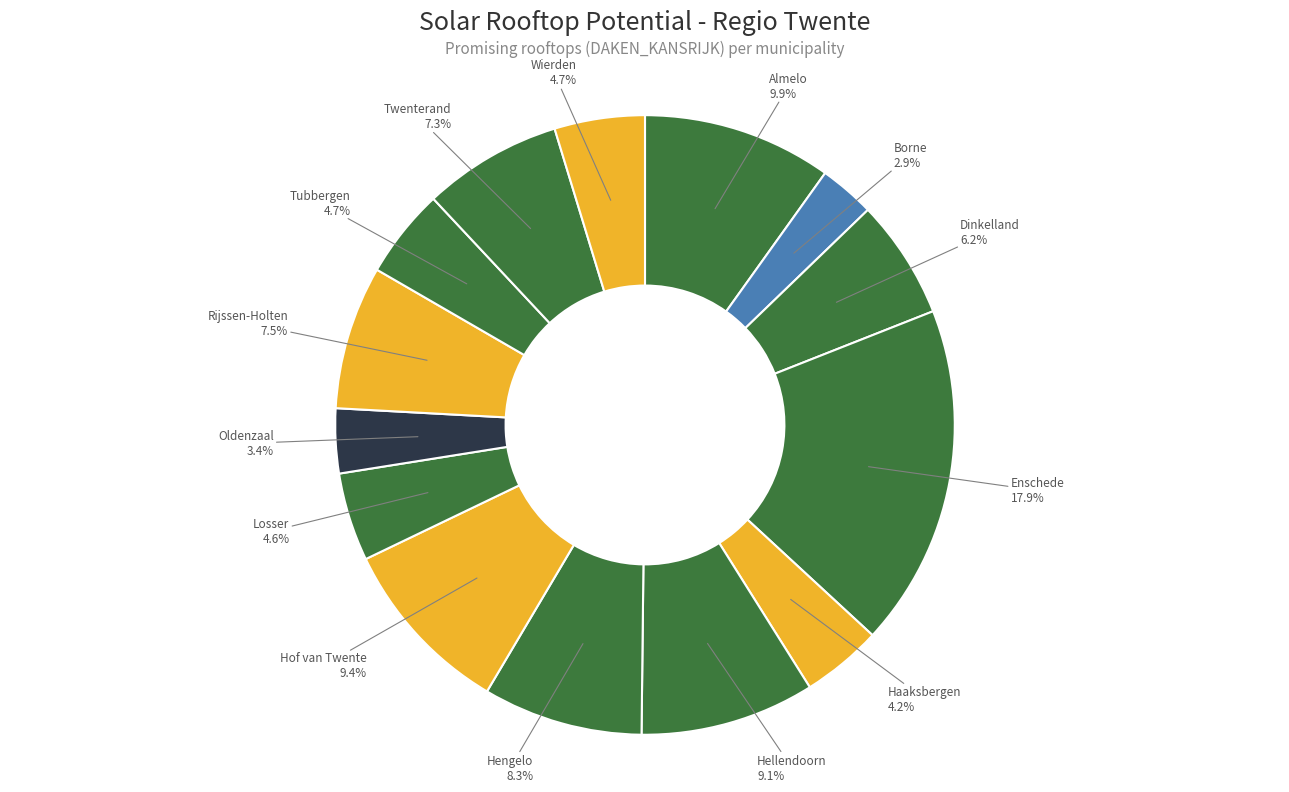

Between Twenterand and Enschede, which is larger?

Enschede